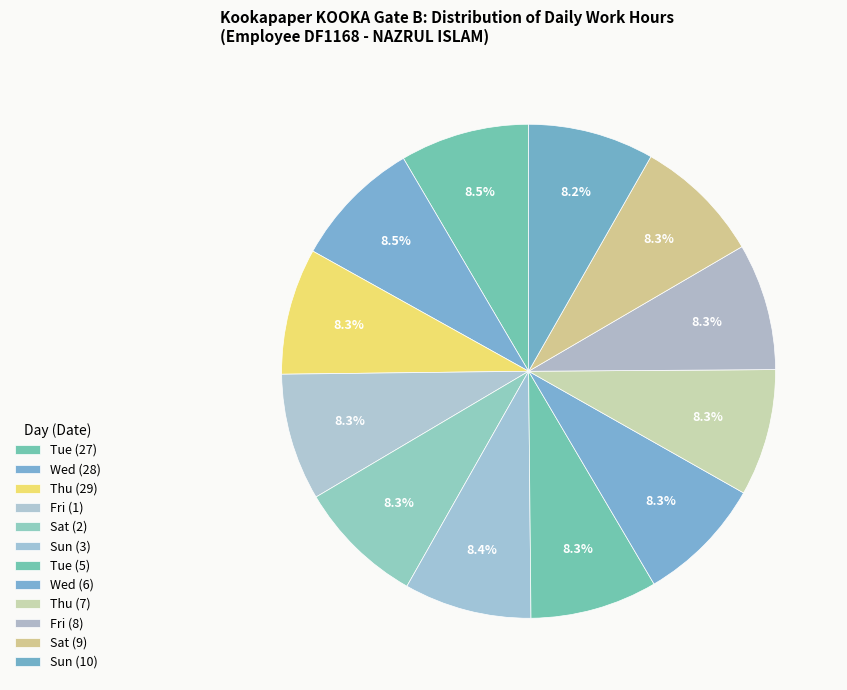

To the nearest percent, what is the average slice percentage?

8%